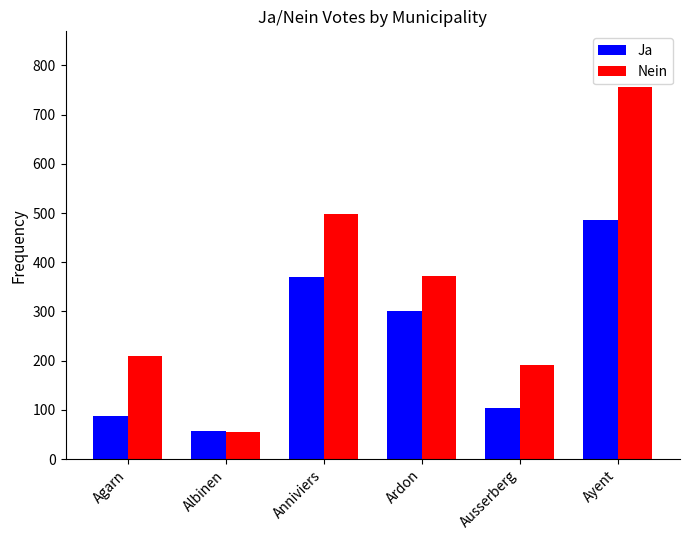

Count the number of data series in this chart.

2